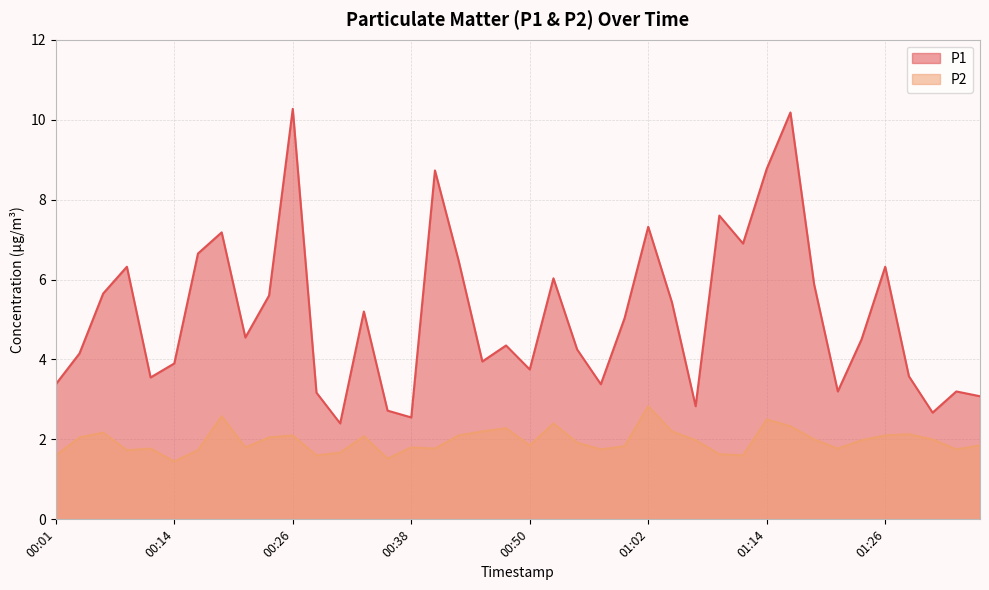

At which category is the sum across all series the highest?

01:17